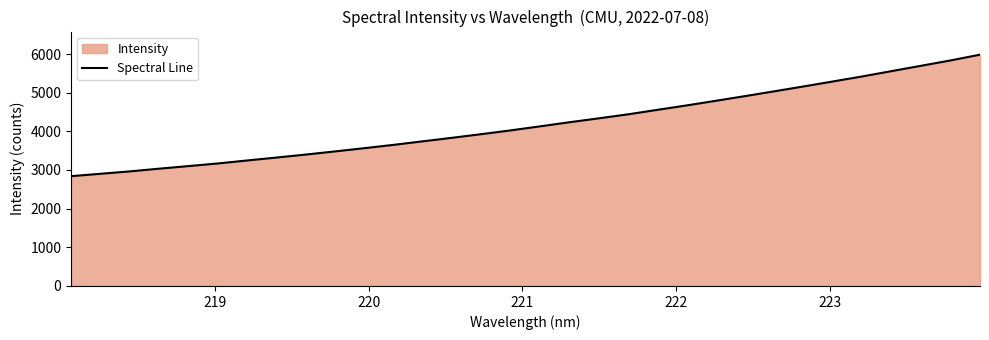

True or false: there are more than 0 points higher than both neighbors.

False